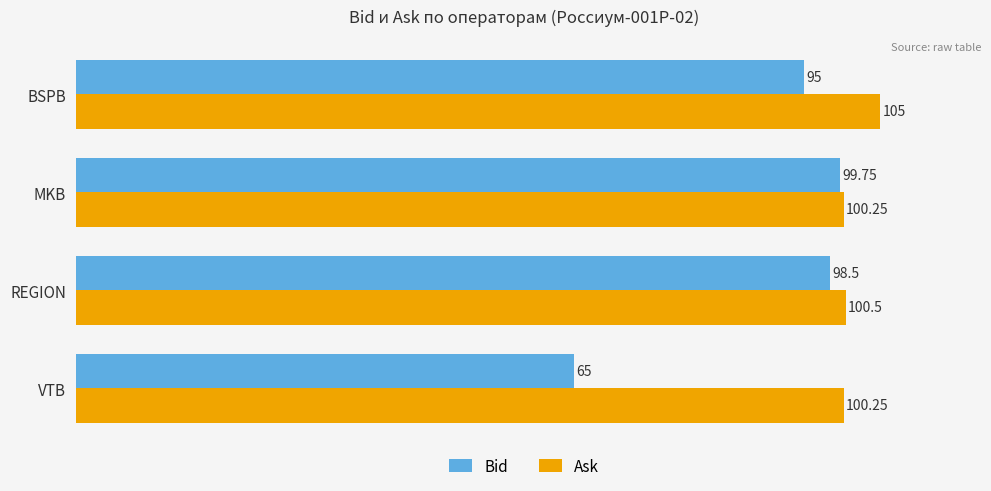

What is the spread (max minus min) of values at BSPB?

10.0